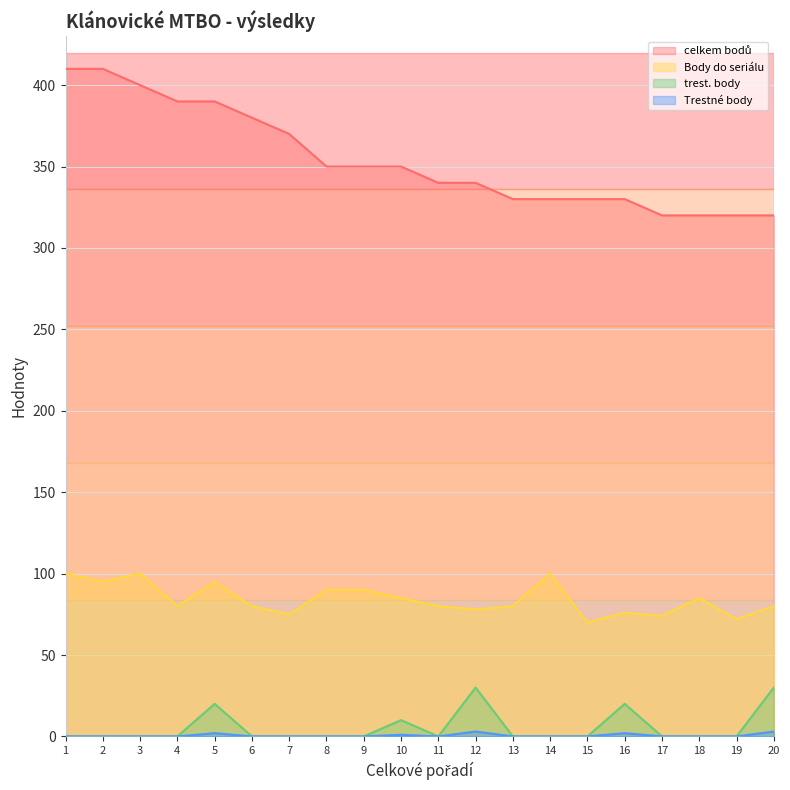

Reading left to right, what are all the values shown in this chart?

celkem bodů: 410	410	400	390	390	380	370	350	350	350	340	340	330	330	330	330	320	320	320	320
Body do seriálu: 100	95	100	80	95	80	75	90	90	85	80	78	80	100	70	76	74	85	72	80
trest. body: 0	0	0	0	20	0	0	0	0	10	0	30	0	0	0	20	0	0	0	30
Trestné body: 0	0	0	0	2	0	0	0	0	1	0	3	0	0	0	2	0	0	0	3